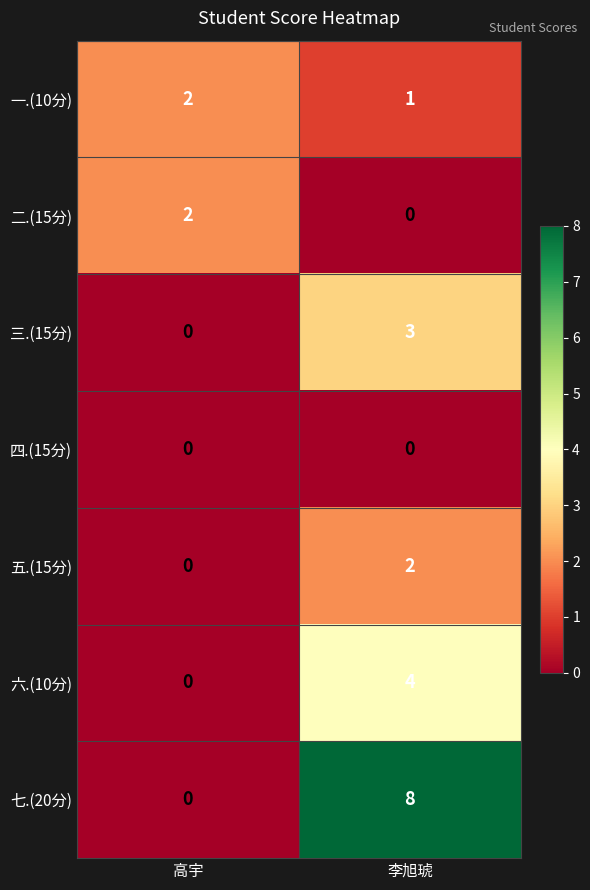

Is it true that 六.(10分) equals -2 at 高宇?

False